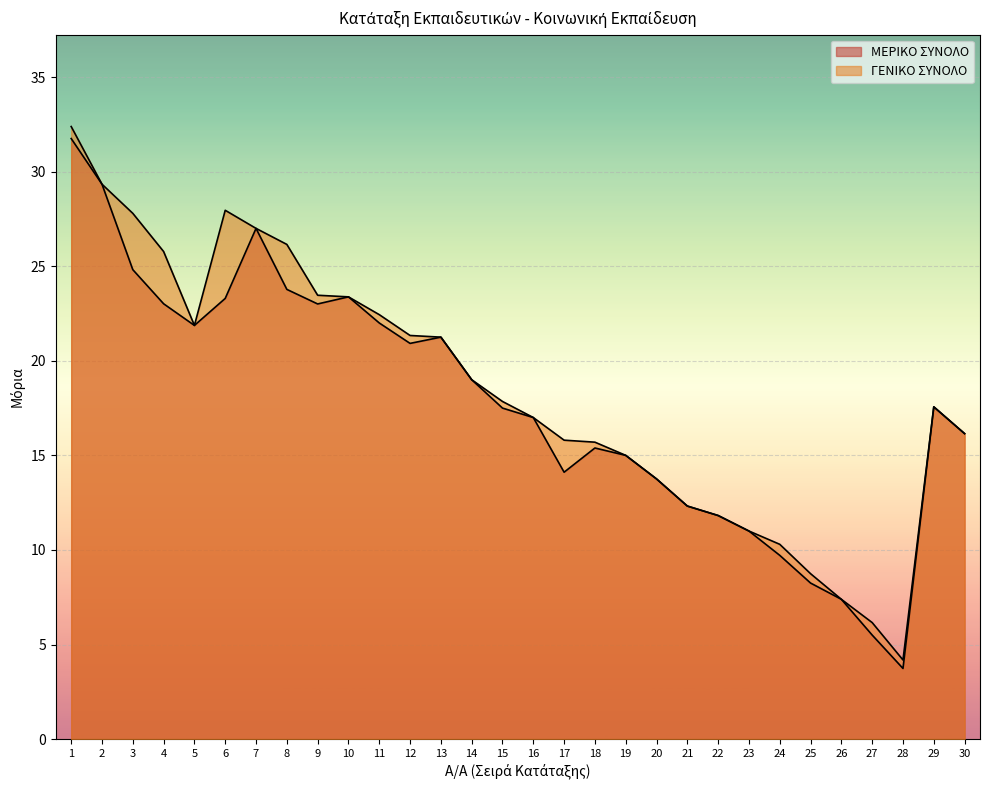

The value of ΜΕΡΙΚΟ ΣΥΝΟΛΟ at 28 is 3.7. True or false?

True